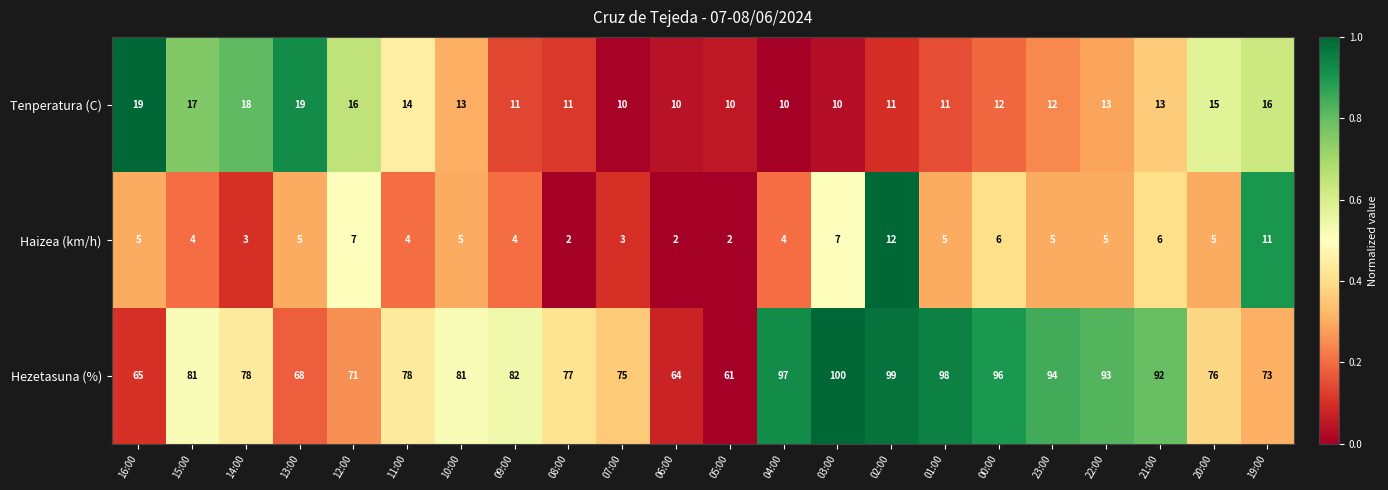

Is it true that Tenperatura (C) equals 13 at 10:00?

True